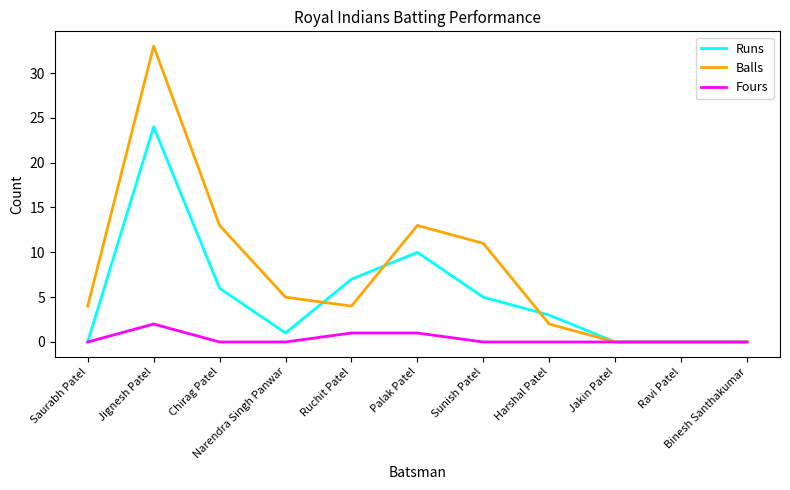

Which series has the largest total across all categories?

Balls